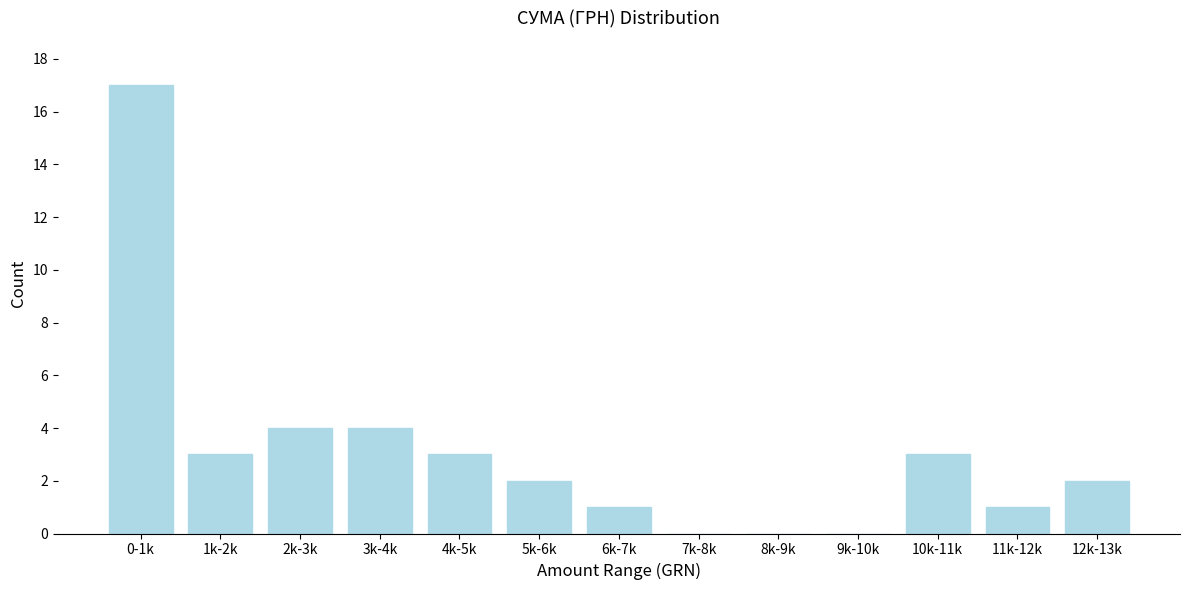

Reading right to left, transcribe all the data shown in this chart.

12k-13k=2	11k-12k=1	10k-11k=3	9k-10k=0	8k-9k=0	7k-8k=0	6k-7k=1	5k-6k=2	4k-5k=3	3k-4k=4	2k-3k=4	1k-2k=3	0-1k=17